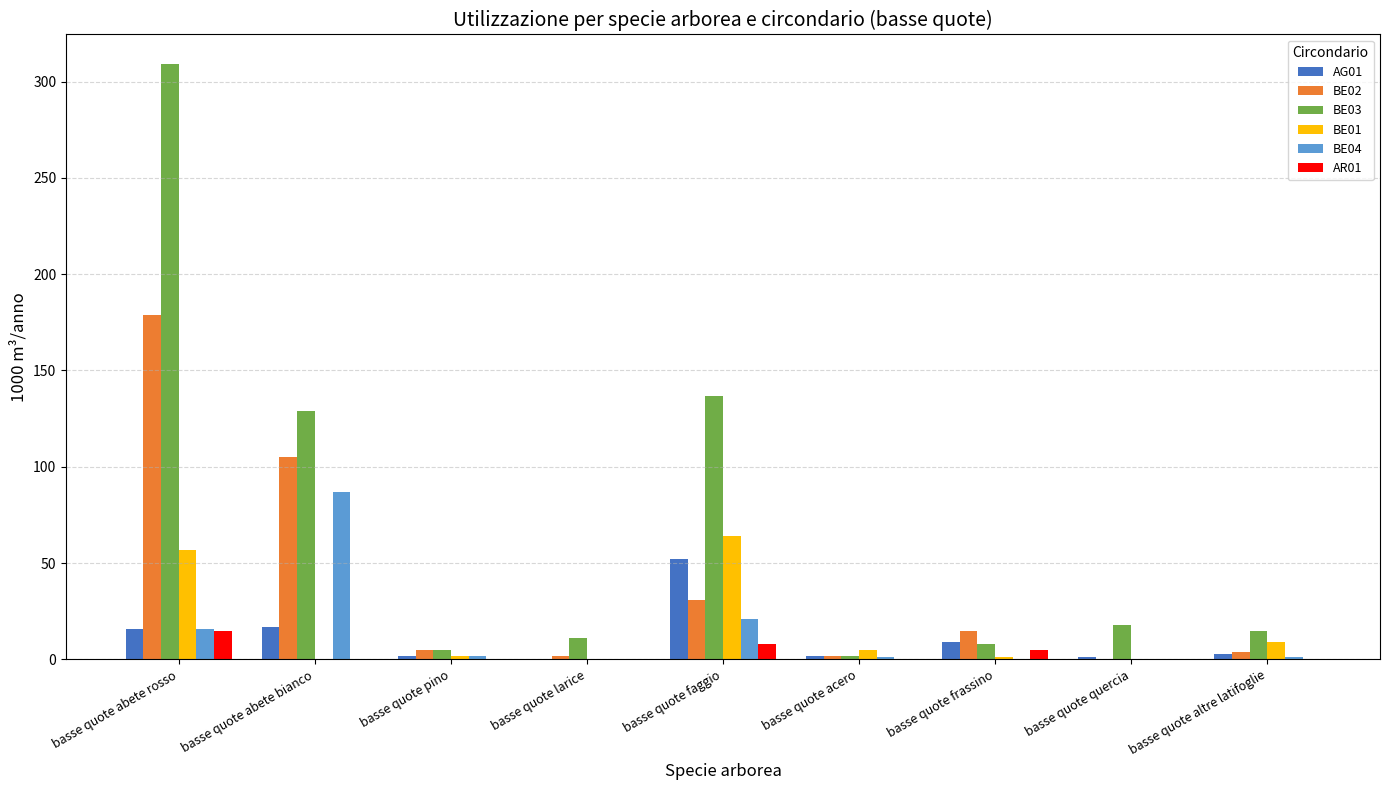

What is the spread (max minus min) of values at basse quote pino?

5